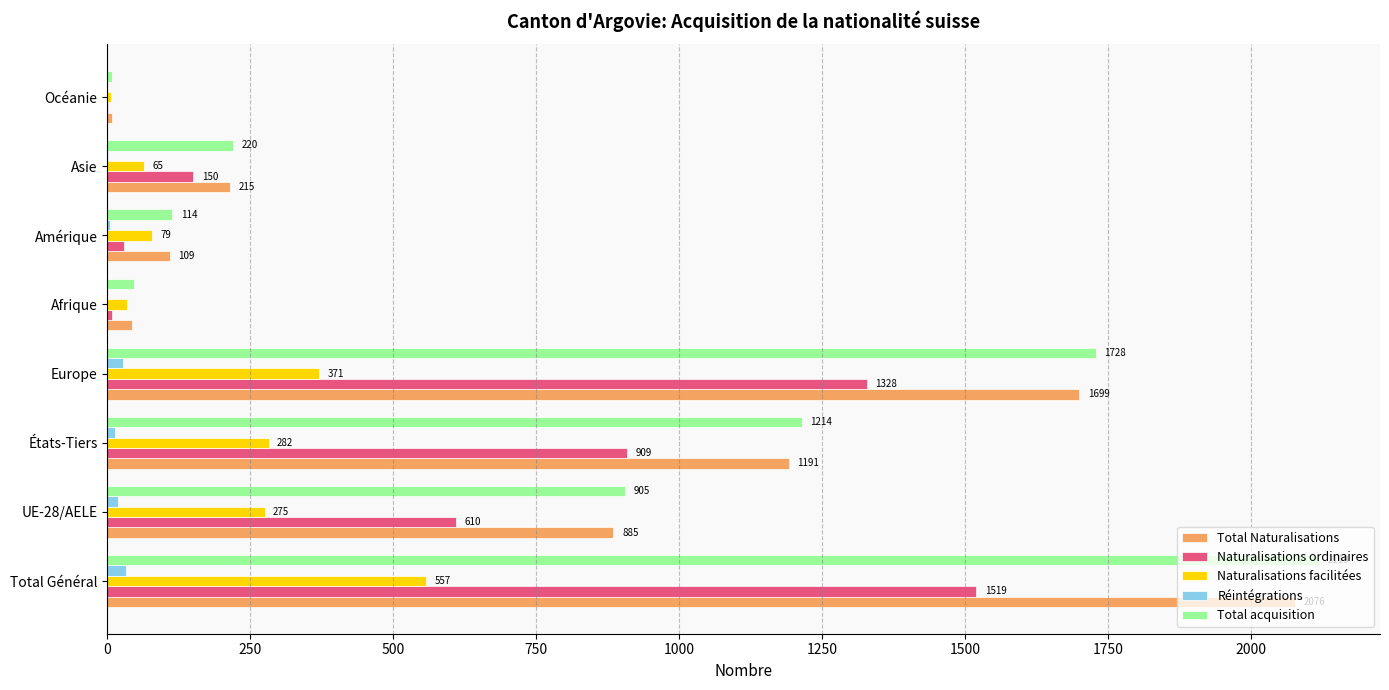

Is it true that Total Naturalisations equals 2235 at Europe?

False